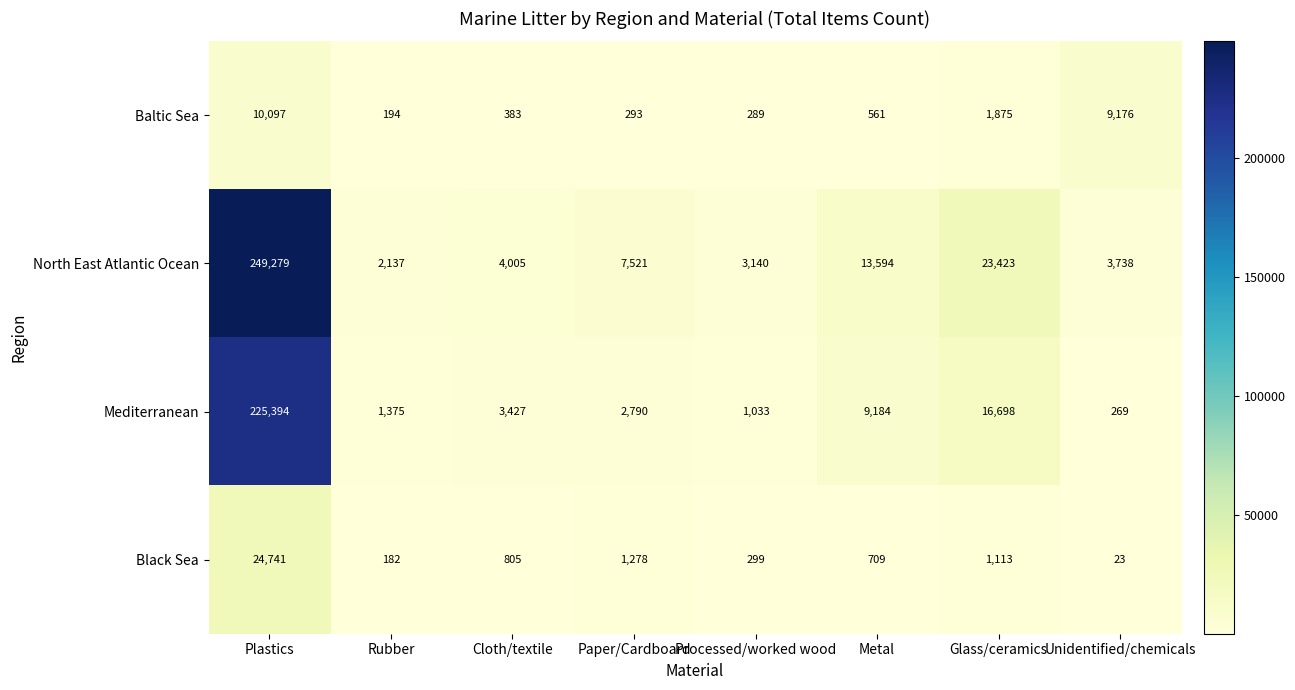

At which category does the chart reach its peak across all series?

Plastics